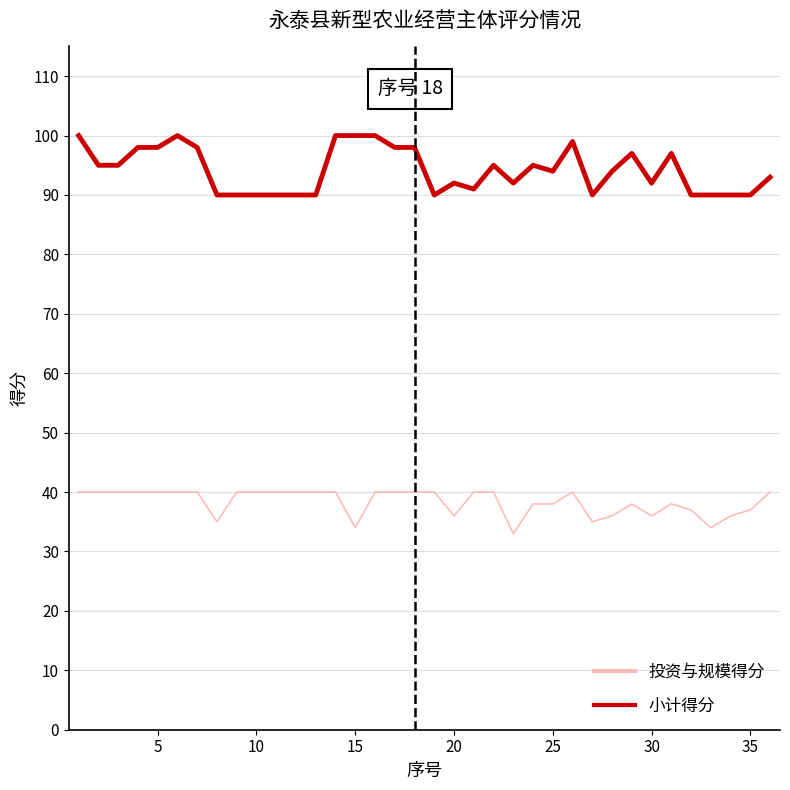

Which series has the largest total across all categories?

小计得分